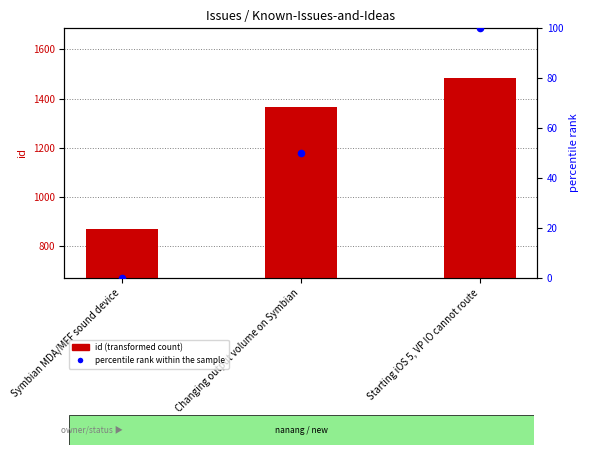

What are all the series names shown in the legend?

id (transformed count), percentile rank within the sample